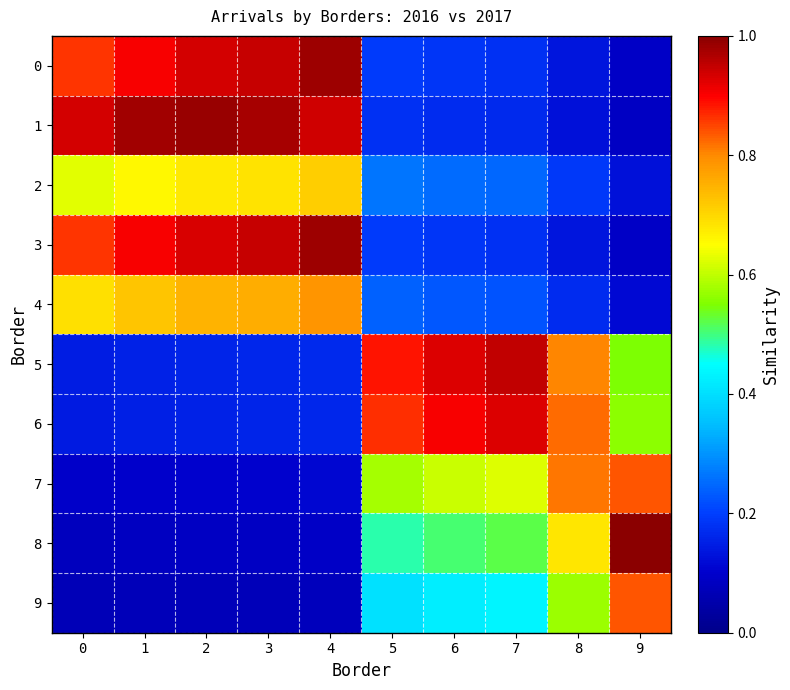

What is the maximum value shown in the chart?

1.0